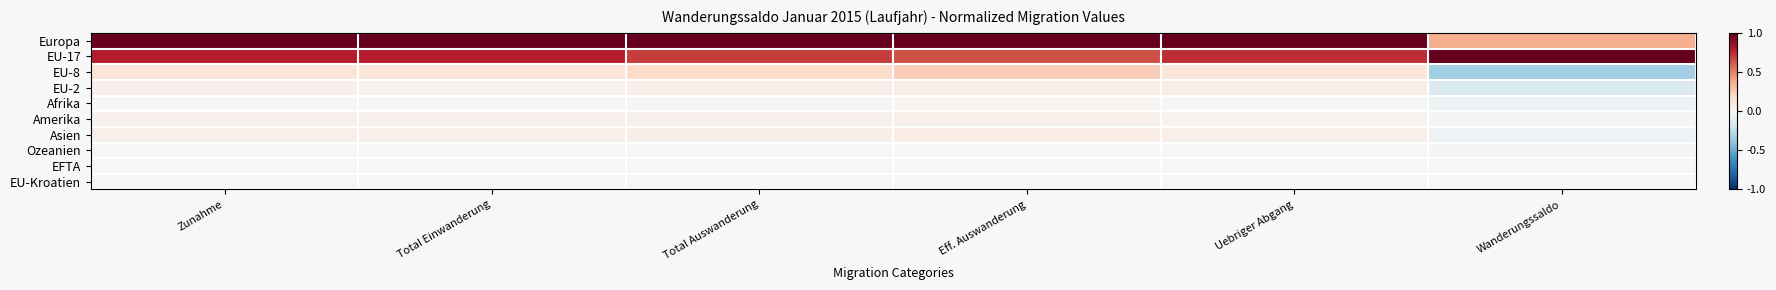

What is the total value across all series at Eff. Auswanderung?

2.1